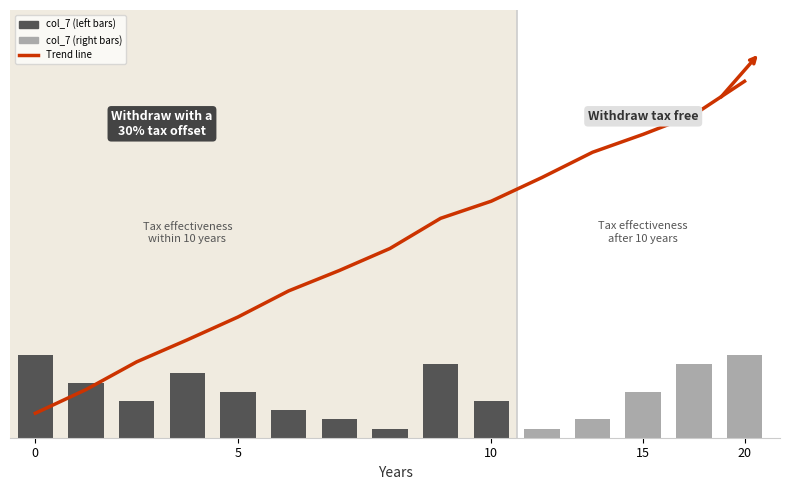

Is it true that col_7 (bars) equals 7.9 at 0?

False